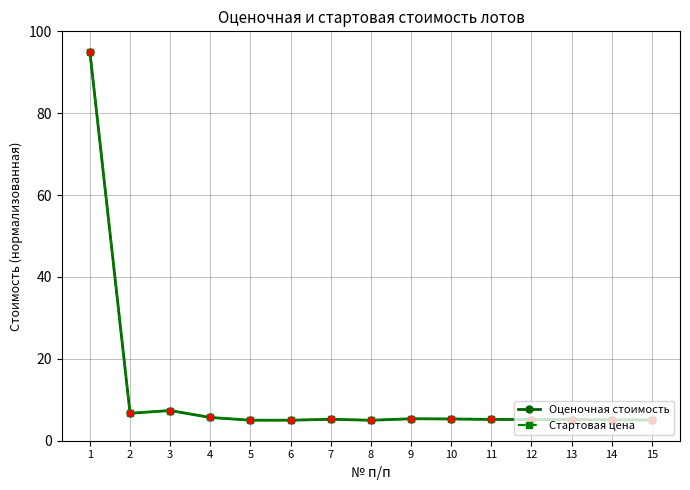

What is the lowest value of the Оценочная стоимость series?

5.0